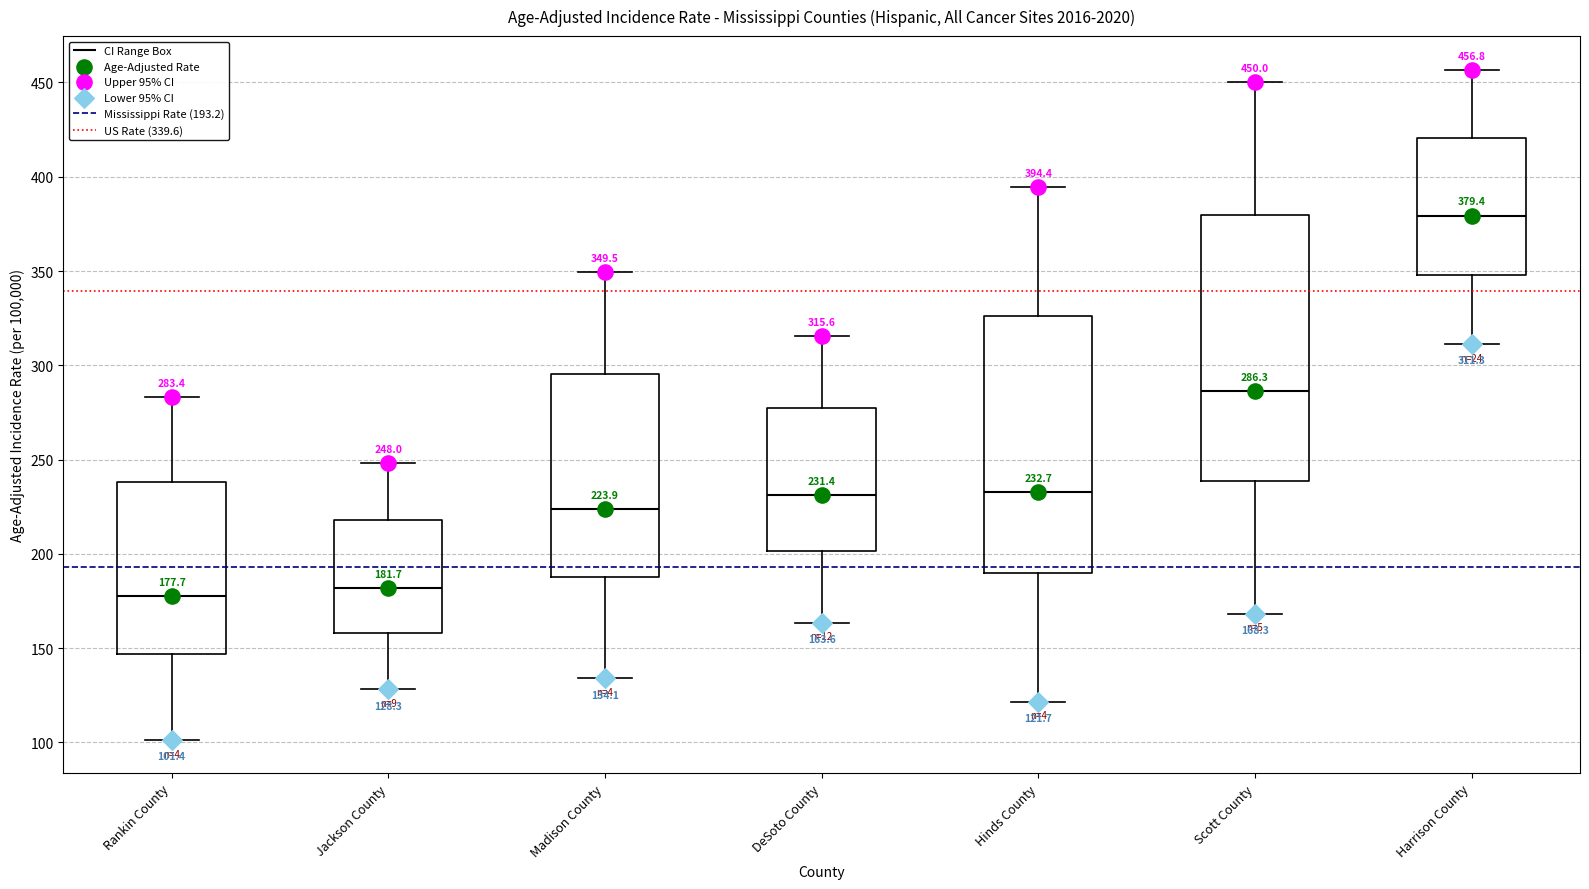

Which box has the highest median line?

Harrison County